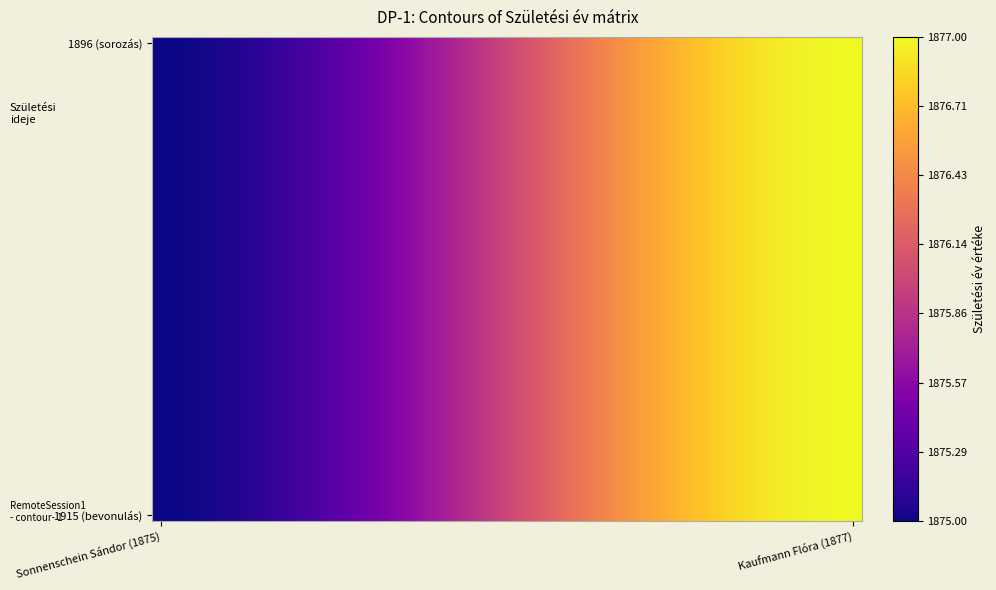

Which series has the largest range (max minus min)?

1896 (sorozás)